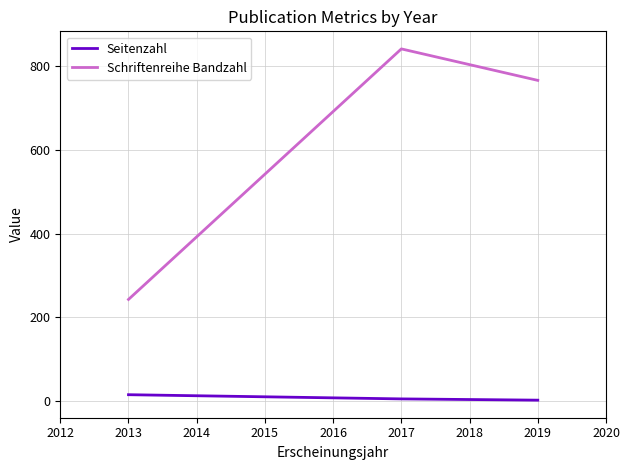

How many lines are shown in the chart?

2